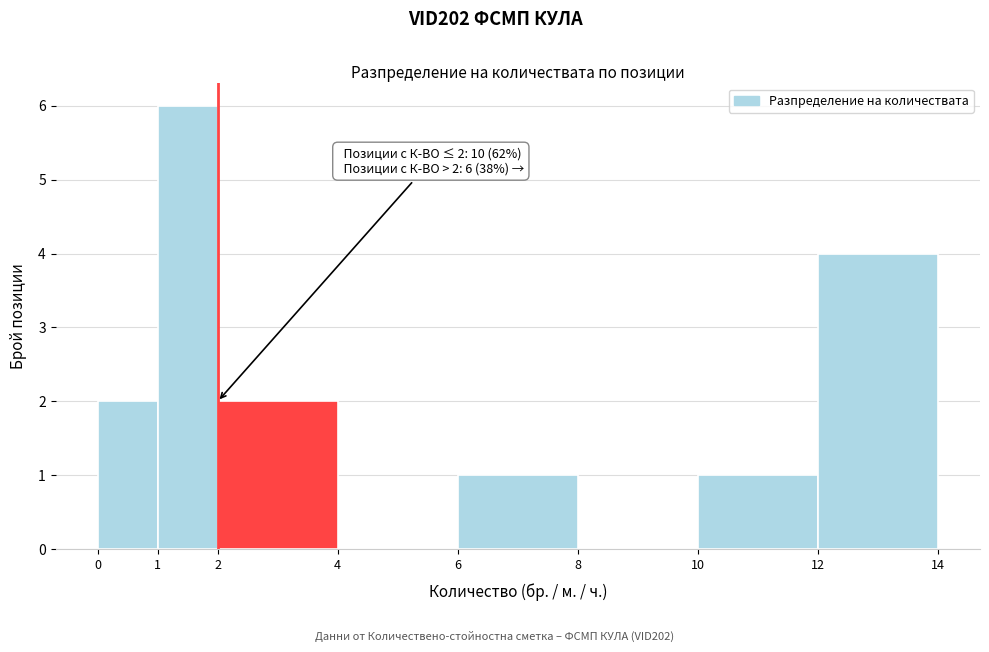

Over which range of the x-axis is the bar tallest?

1 to 2